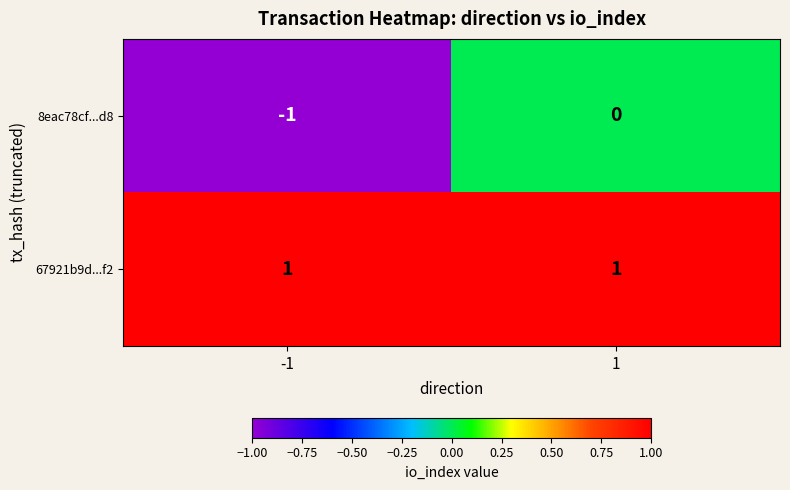

Which series has the largest total across all categories?

67921b9d...f2